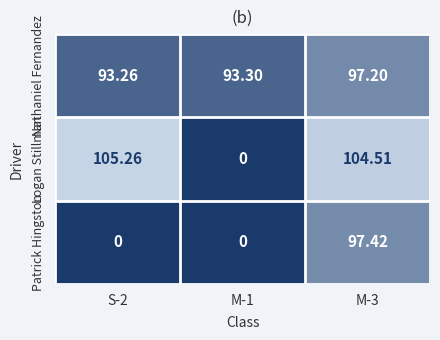

At S-2, list the series in order from largest to smallest.

Logan Stillman, Nathaniel Fernandez, Patrick Hingston